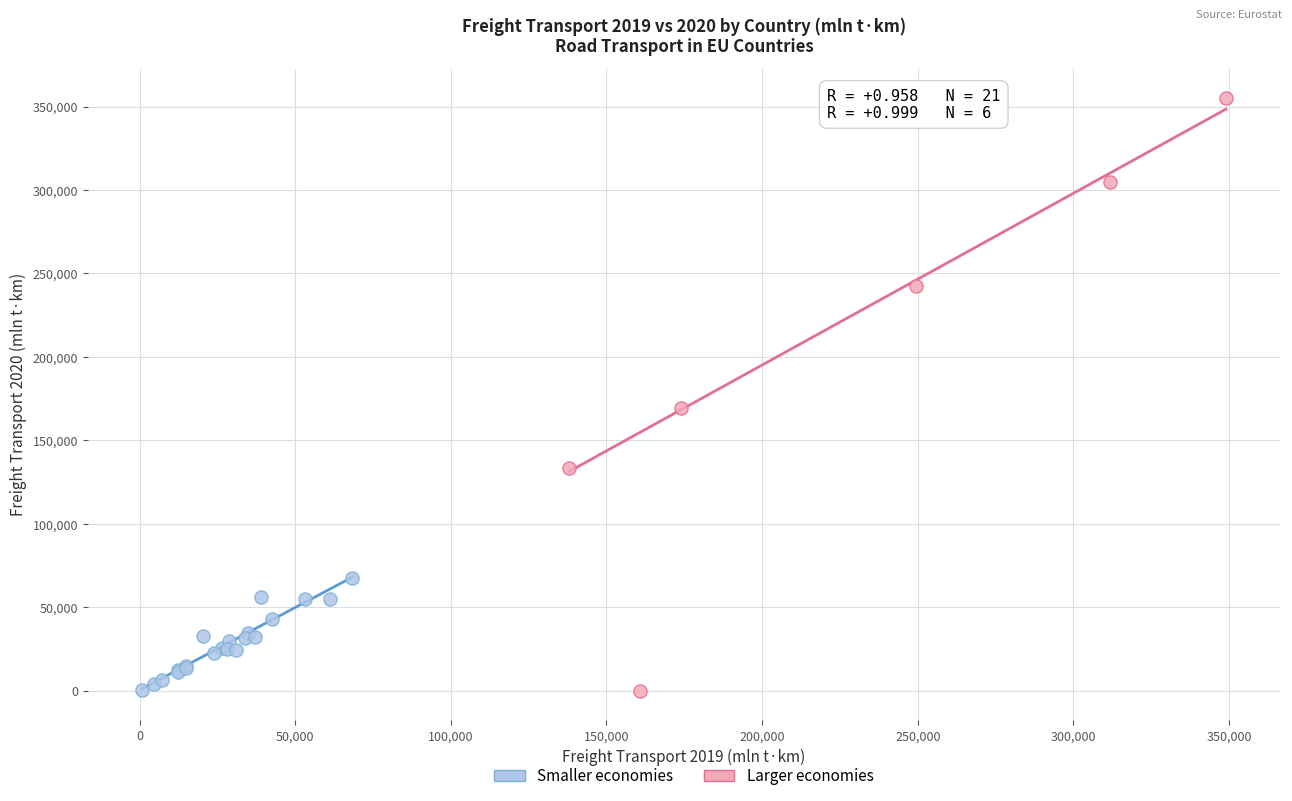

What are all the series names shown in the legend?

Smaller economies, Larger economies